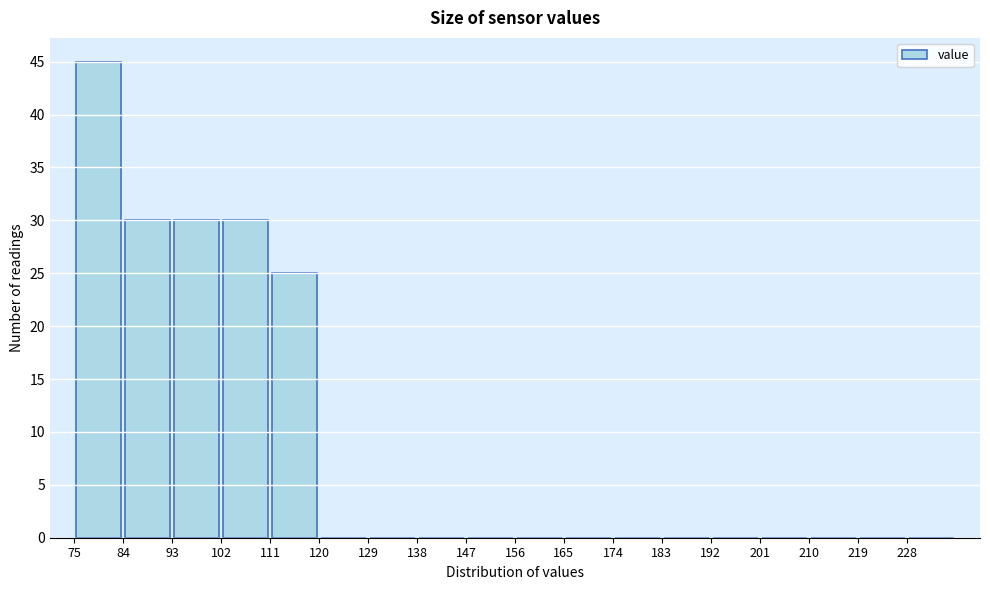

Reading left to right, transcribe this chart: for each bar, give the range it covers on the x-axis and its height. The values are not printed on the chart, so give them approximately, as read against the axis.

75 to 84: 45
84 to 93: 30
93 to 102: 30
102 to 111: 30
111 to 120: 25
120 to 129: 0
129 to 138: 0
138 to 147: 0
147 to 156: 0
156 to 165: 0
165 to 174: 0
174 to 183: 0
183 to 192: 0
192 to 201: 0
201 to 210: 0
210 to 219: 0
219 to 228: 0
228 to 237: 0